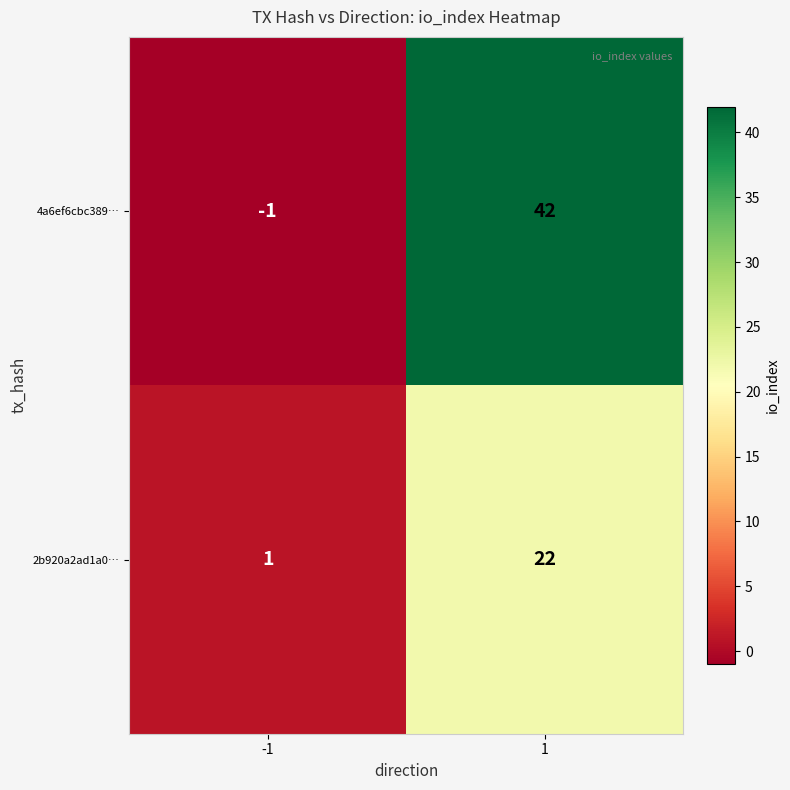

What is the sum of the 4a6ef6cbc389… values at -1 and 1?

41